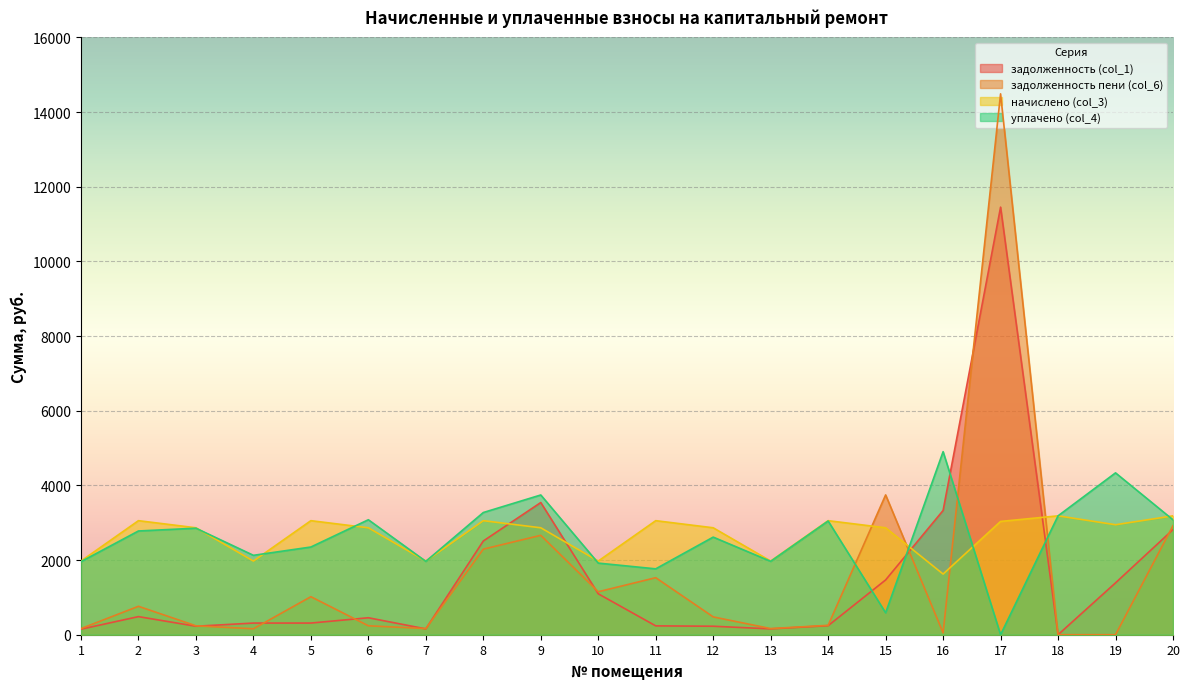

At which category is the sum across all series the highest?

17